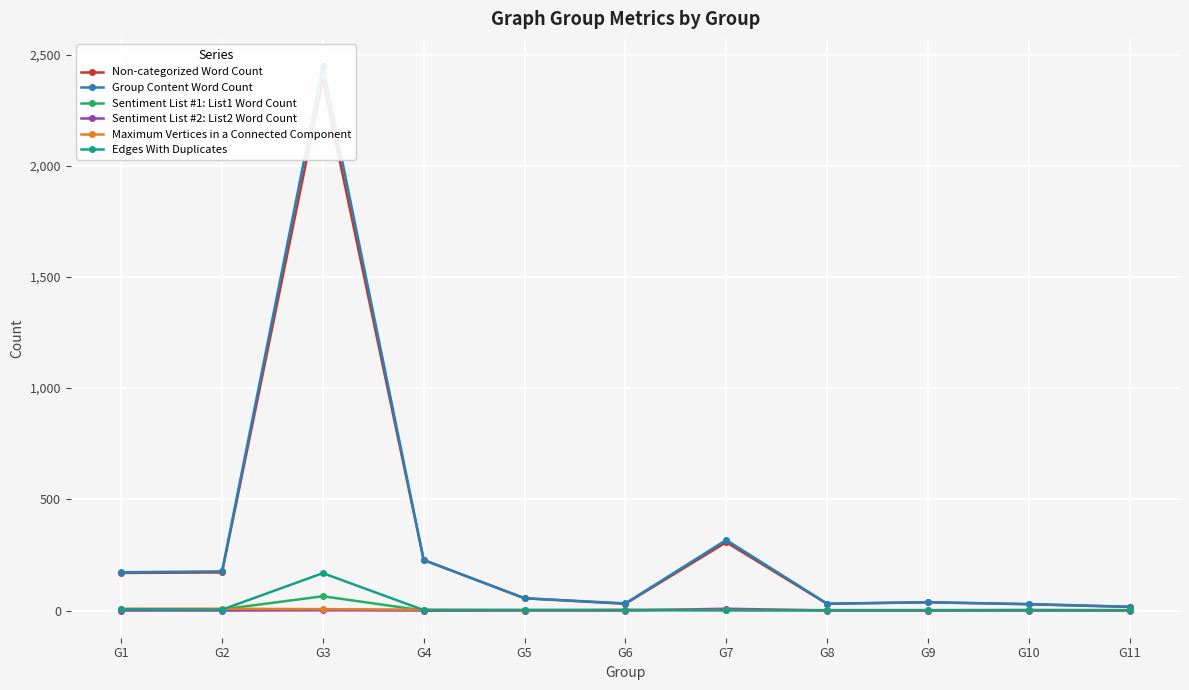

How many intersections are there between Sentiment List #1: List1 Word Count and Edges With Duplicates?

2